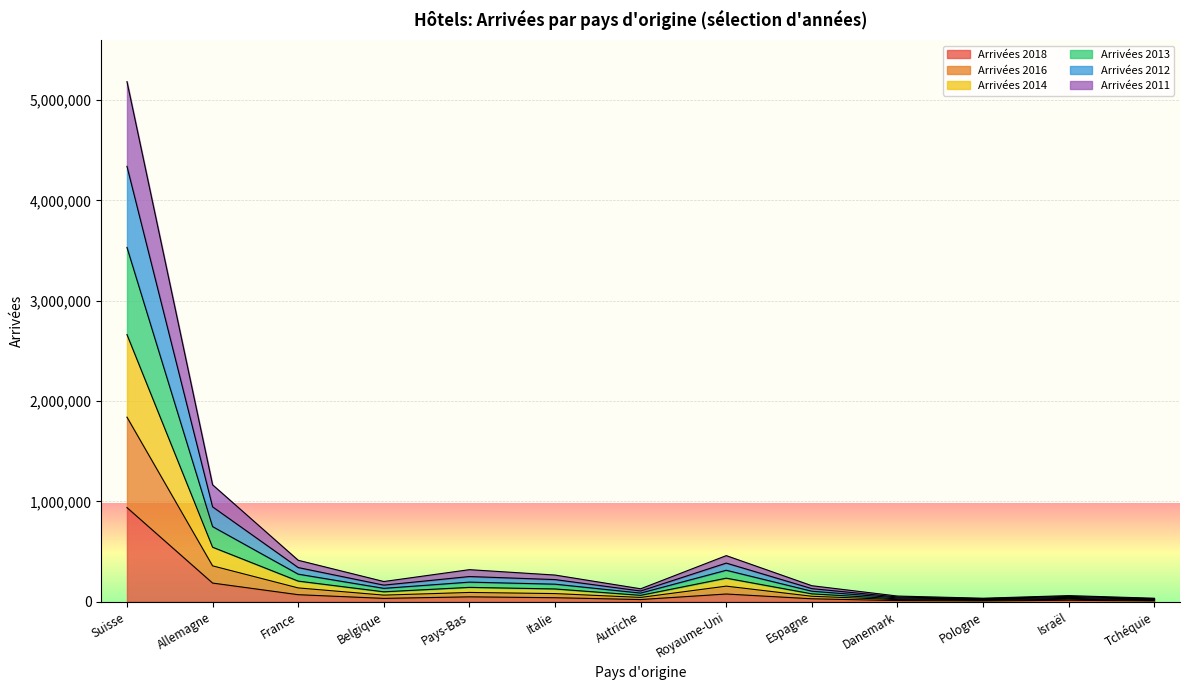

At which category is the sum across all series the highest?

Suisse